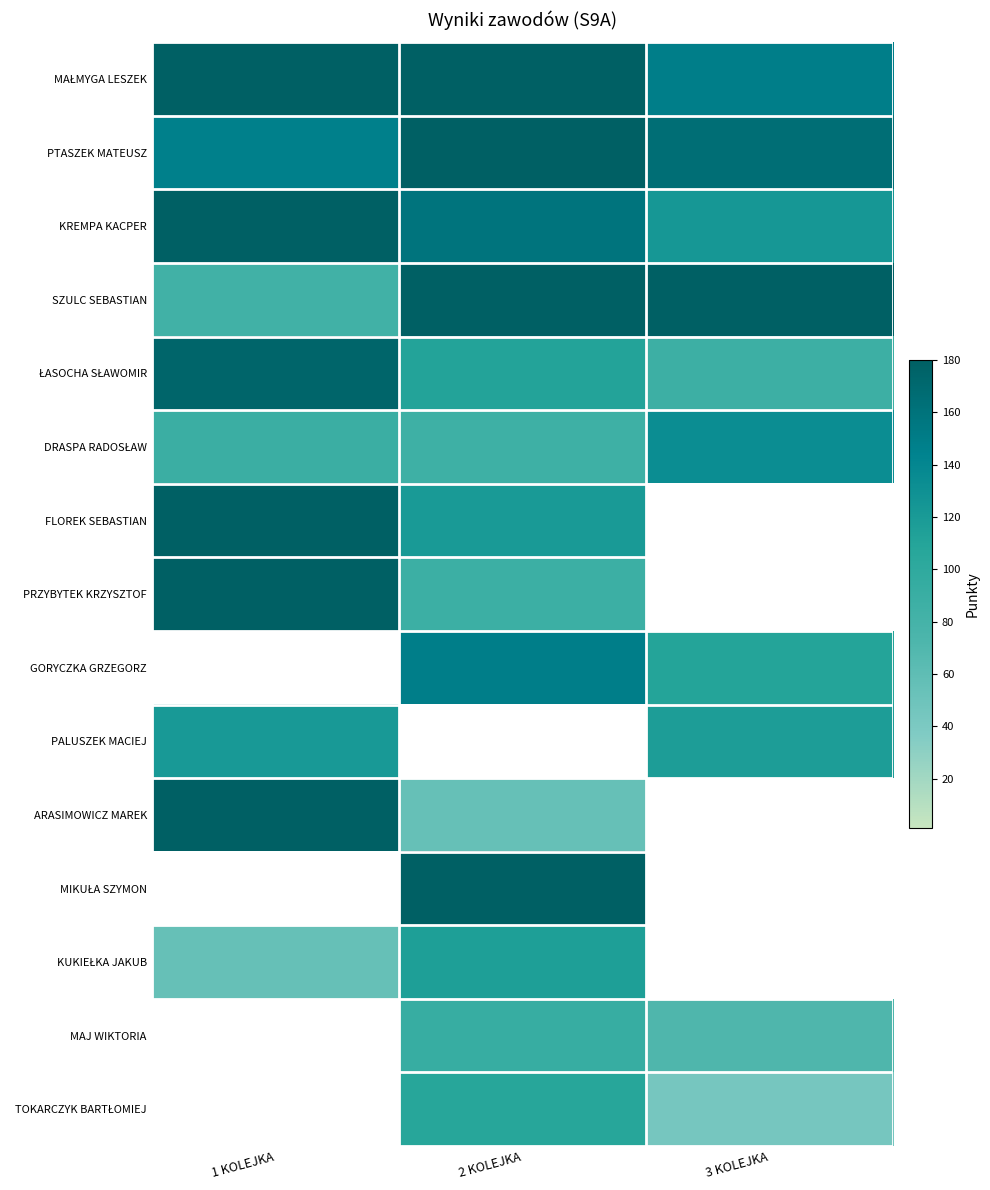

Is it true that KREMPA KACPER equals 123.0 at 3 KOLEJKA?

True